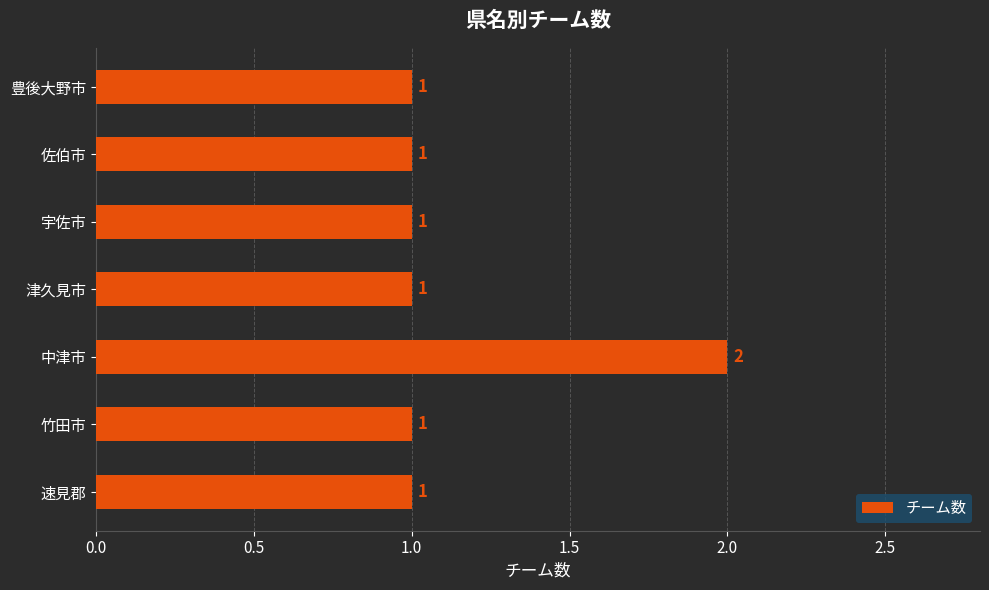

Approximately how many times larger is the value at 宇佐市 compared to 中津市?

0.5